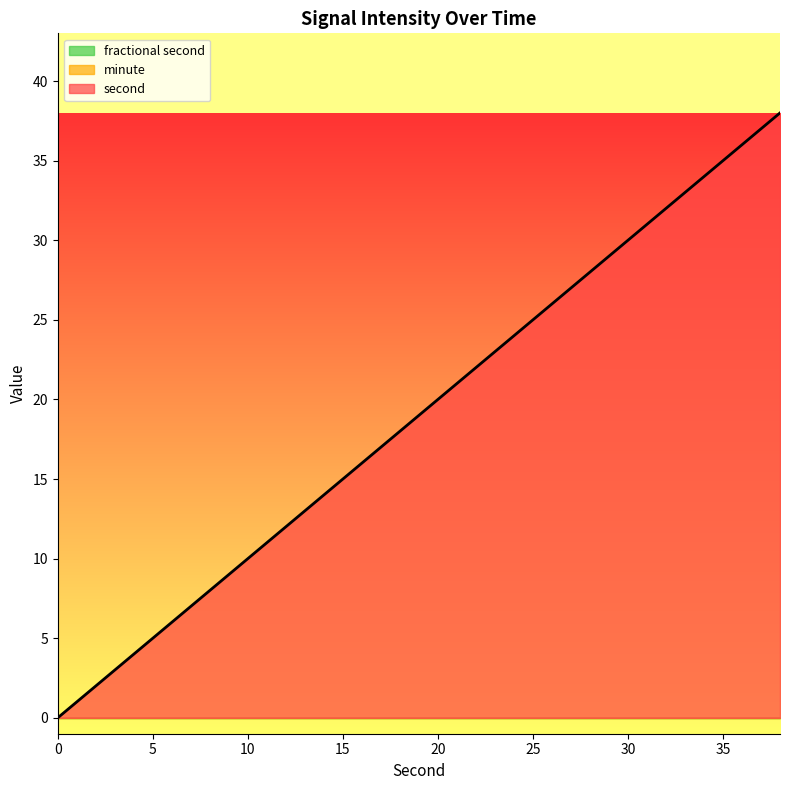

Rank the series by their maximum value, from highest to lowest.

second, minute, fractional second